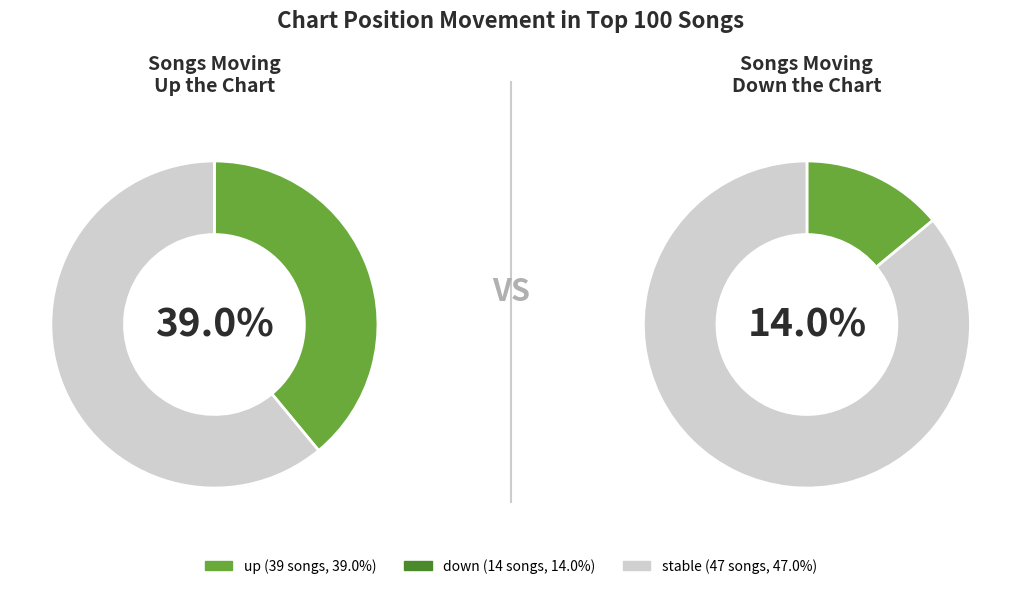

How many segments does this pie chart have?

3